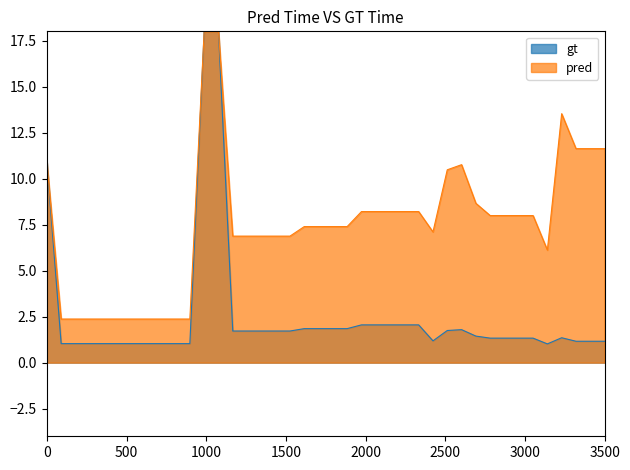

What is the minimum value shown in the chart?

1.0